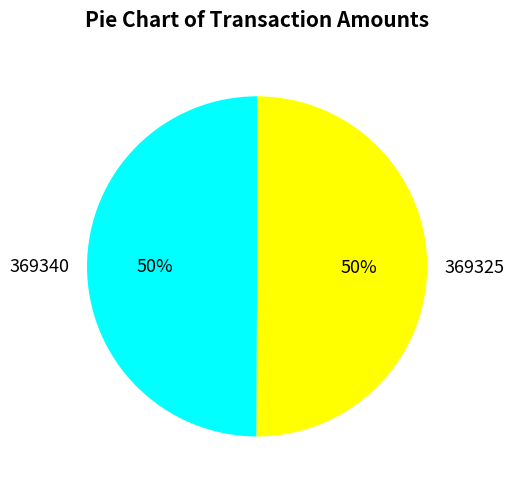

Combined, do 369340 and 369325 account for over 50%?

Yes